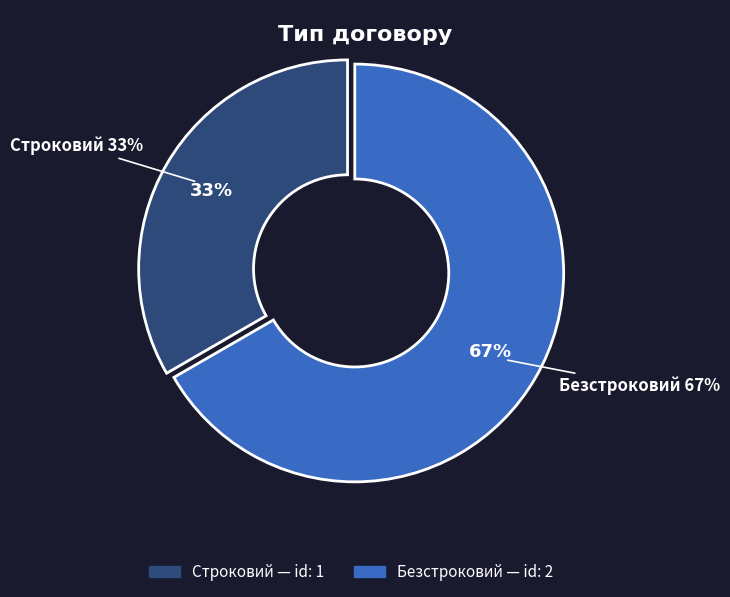

To the nearest percent, what portion does Строковий represent?

33%